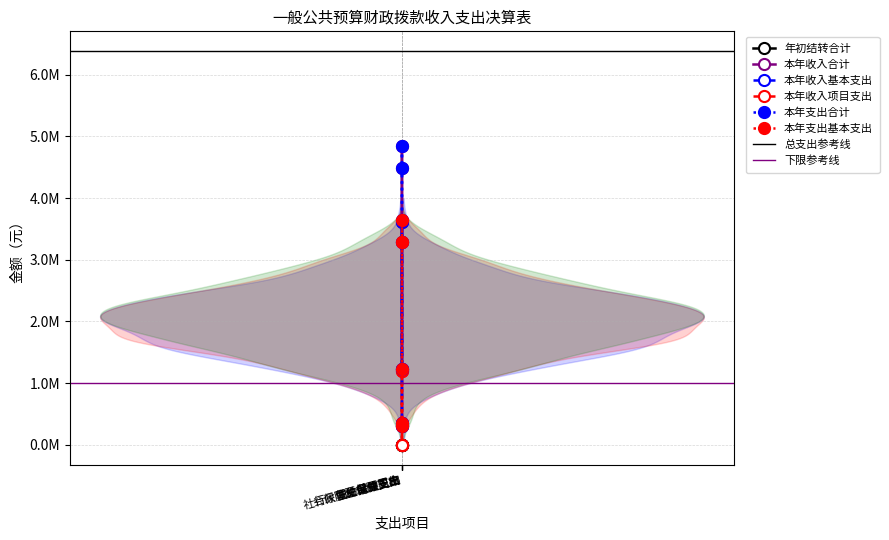

What is the highest value of the 本年收入项目支出 series?

1198336.3